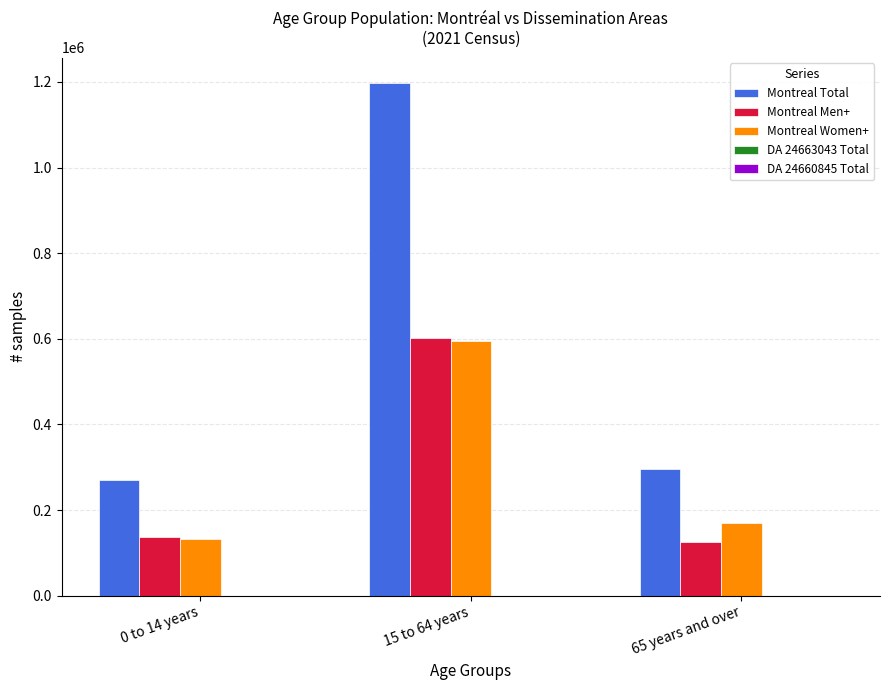

Count the number of categories in the chart.

3